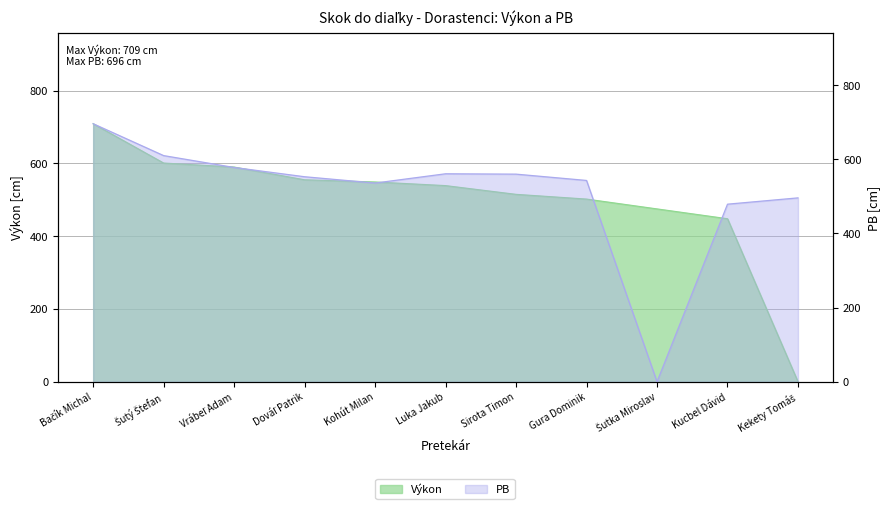

How many lines are shown in the chart?

2